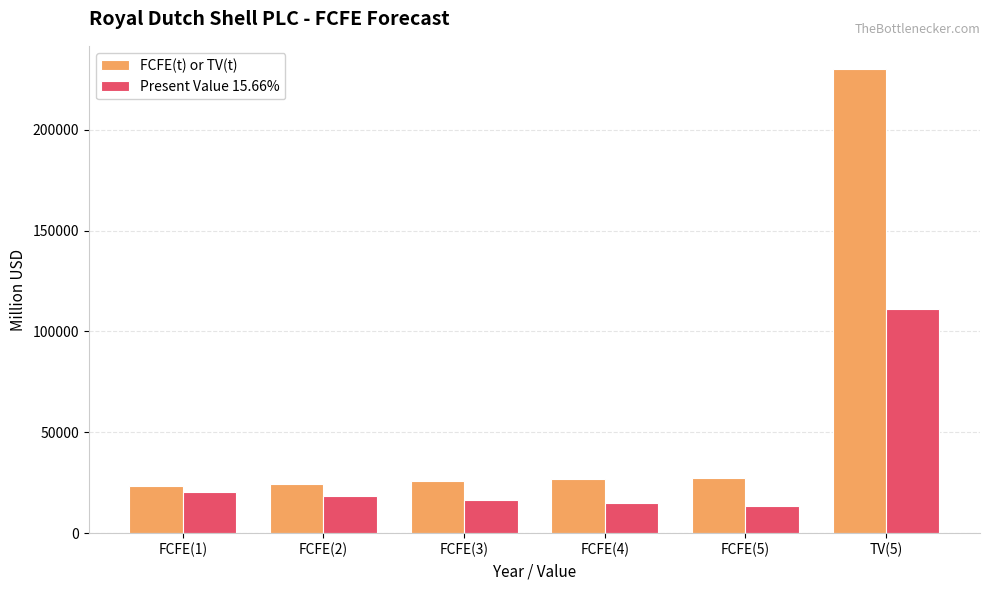

At which category is the sum across all series the highest?

TV(5)